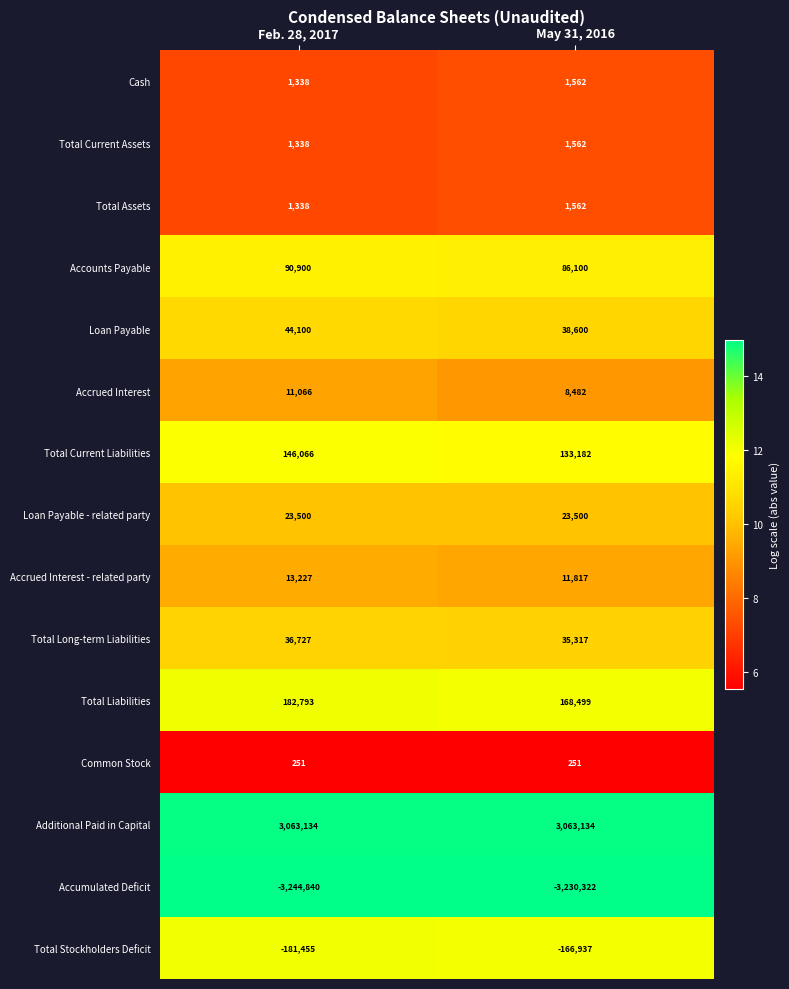

Count the number of data series in this chart.

15